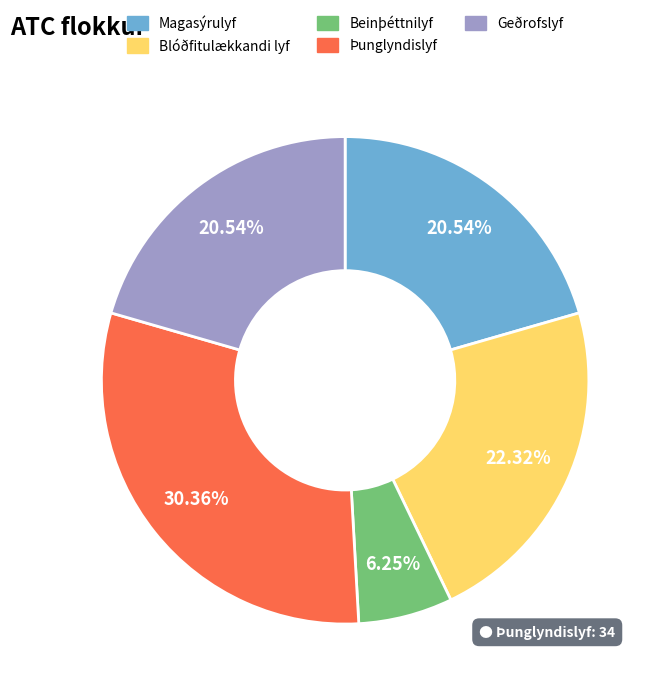

The Blóðfitulækkandi lyf slice represents 31% of the pie. True or false?

False